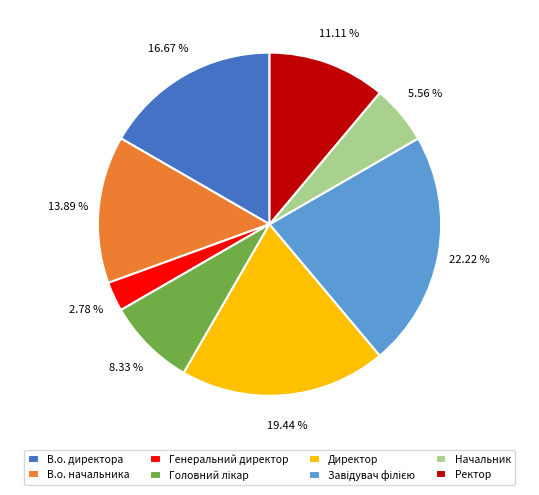

How many segments does this pie chart have?

8